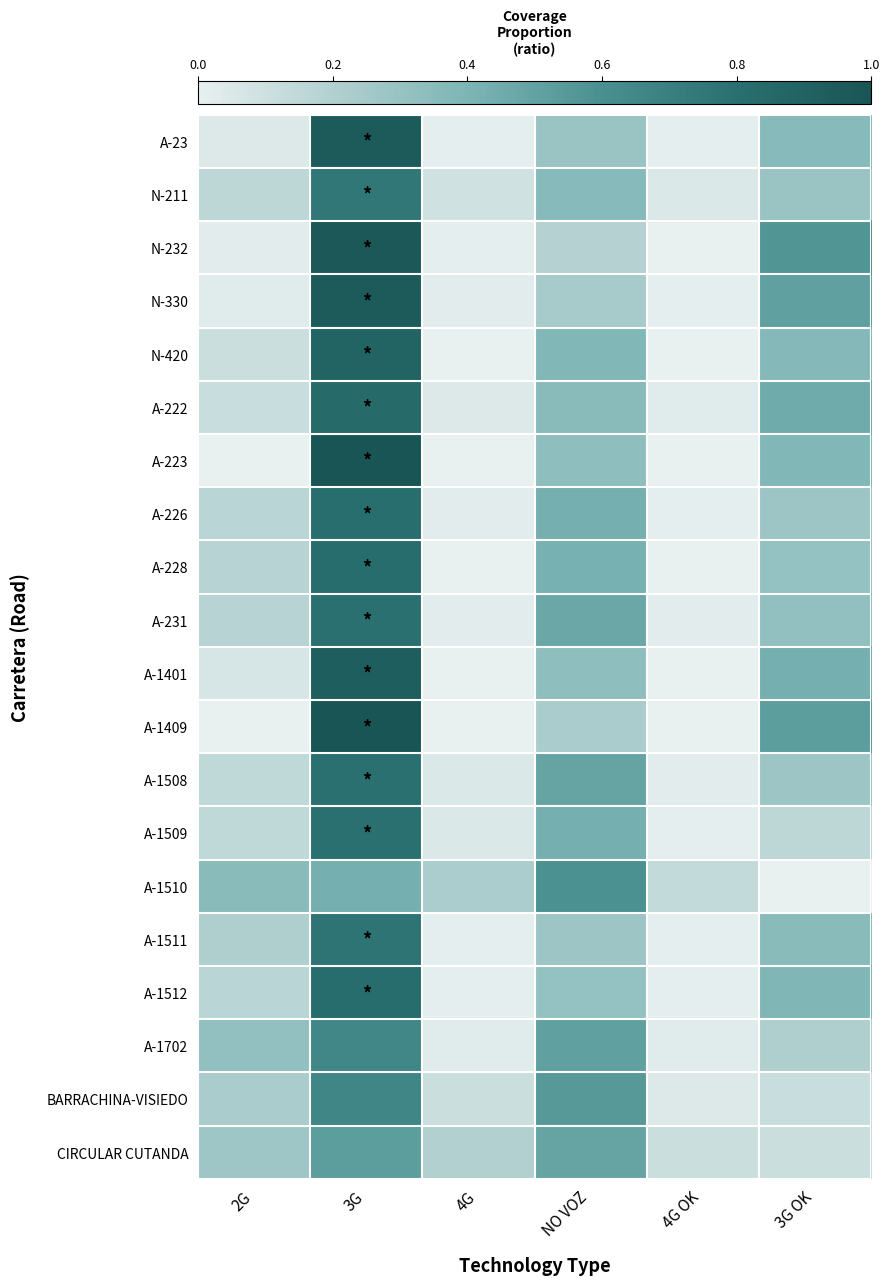

List the series in order of their peak value, highest first.

A-223, A-1409, N-232, A-23, N-330, A-1401, N-420, A-222, A-228, A-1512, A-226, A-231, A-1508, A-1509, A-1511, N-211, BARRACHINA-VISIEDO, A-1702, A-1510, CIRCULAR CUTANDA